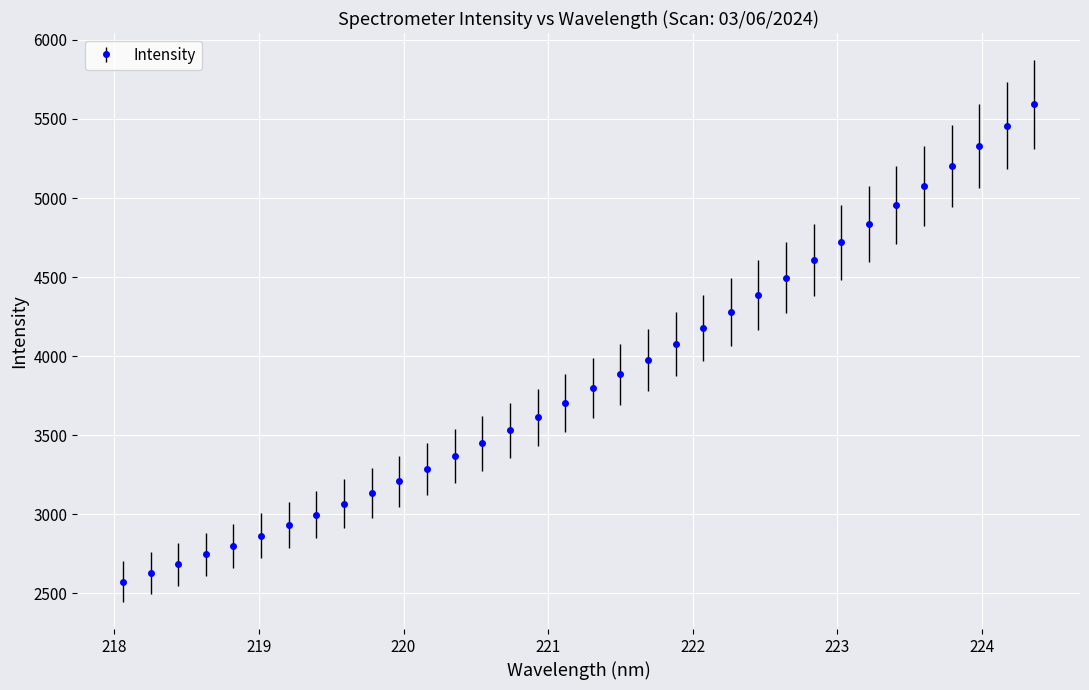

What is the average value?

3866.3